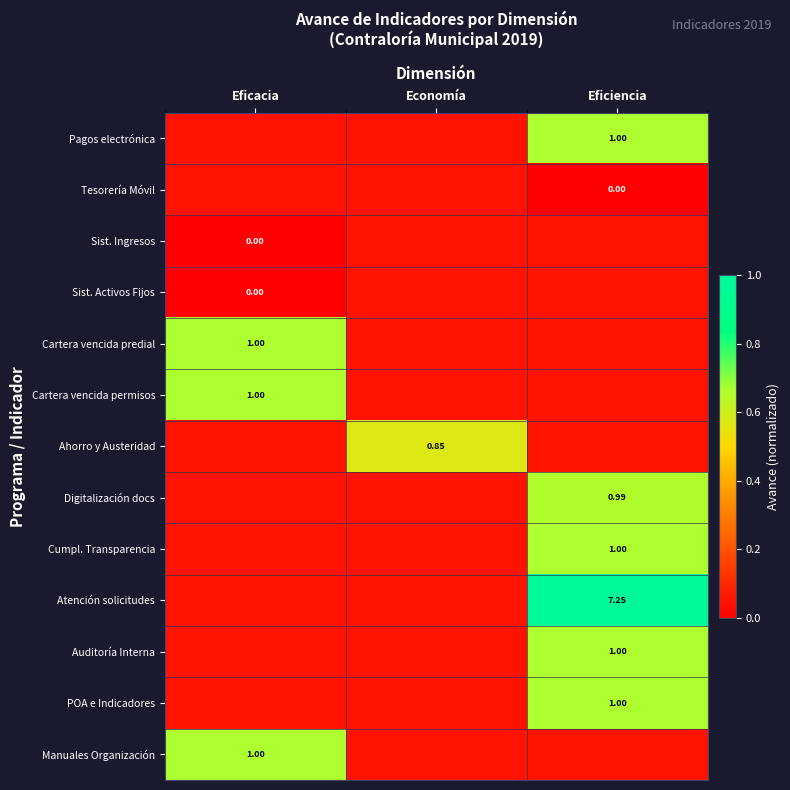

Count the number of categories in the chart.

3